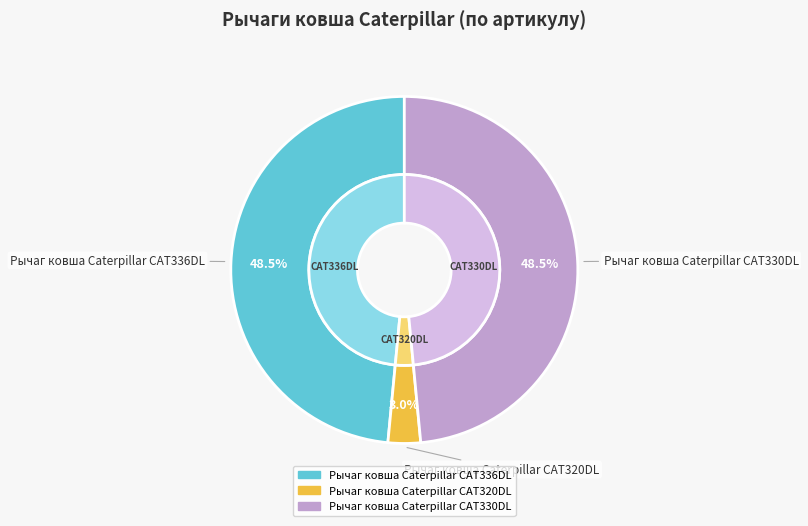

Which slice is the largest?

Рычаг ковша Caterpillar CAT336DL